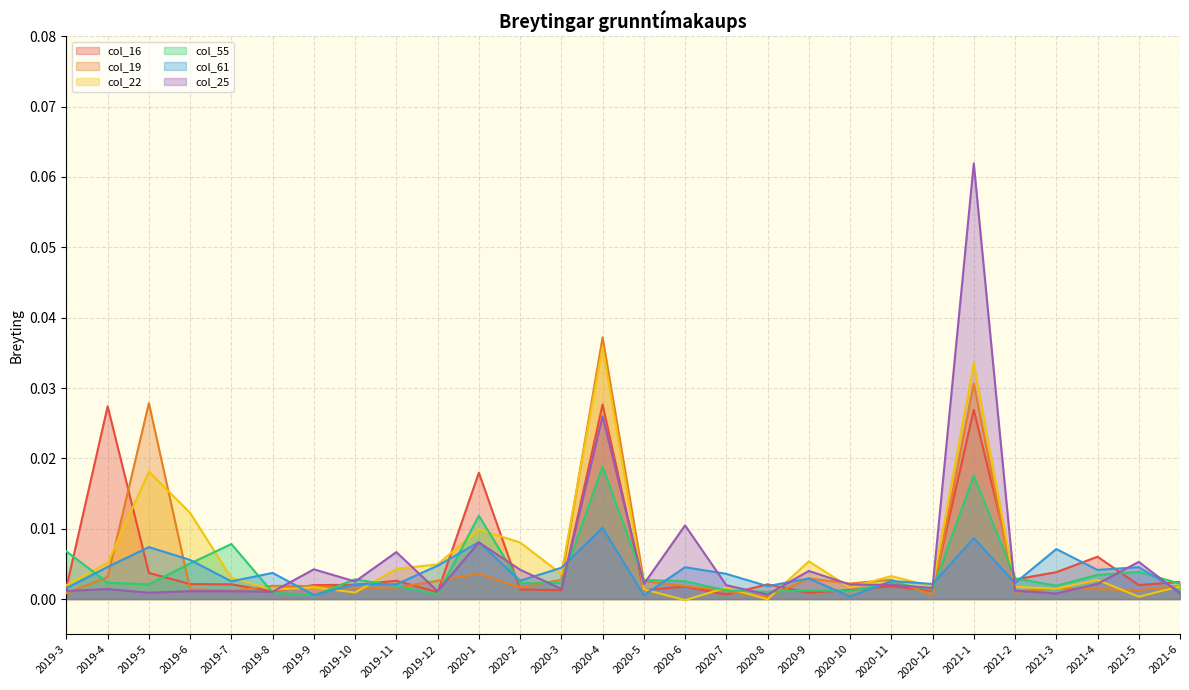

How many distinct data groups are displayed?

6